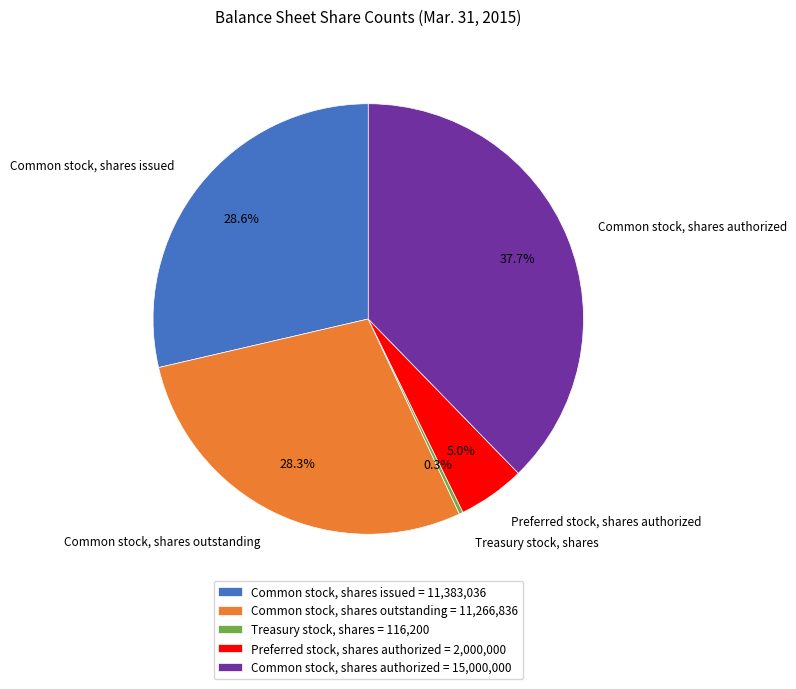

Rank the categories by value from highest to lowest.

Common stock, shares authorized, Common stock, shares issued, Common stock, shares outstanding, Preferred stock, shares authorized, Treasury stock, shares